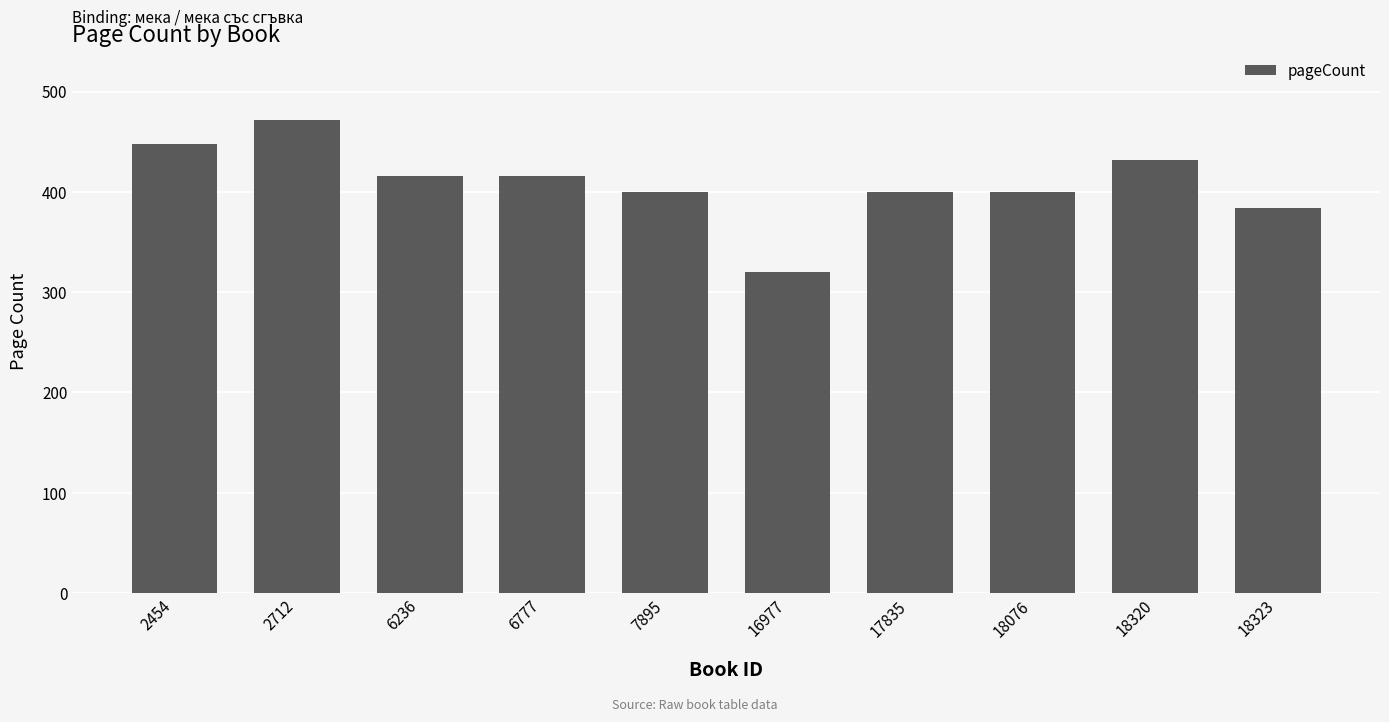

What is the value of the 9th bar from the left?

432